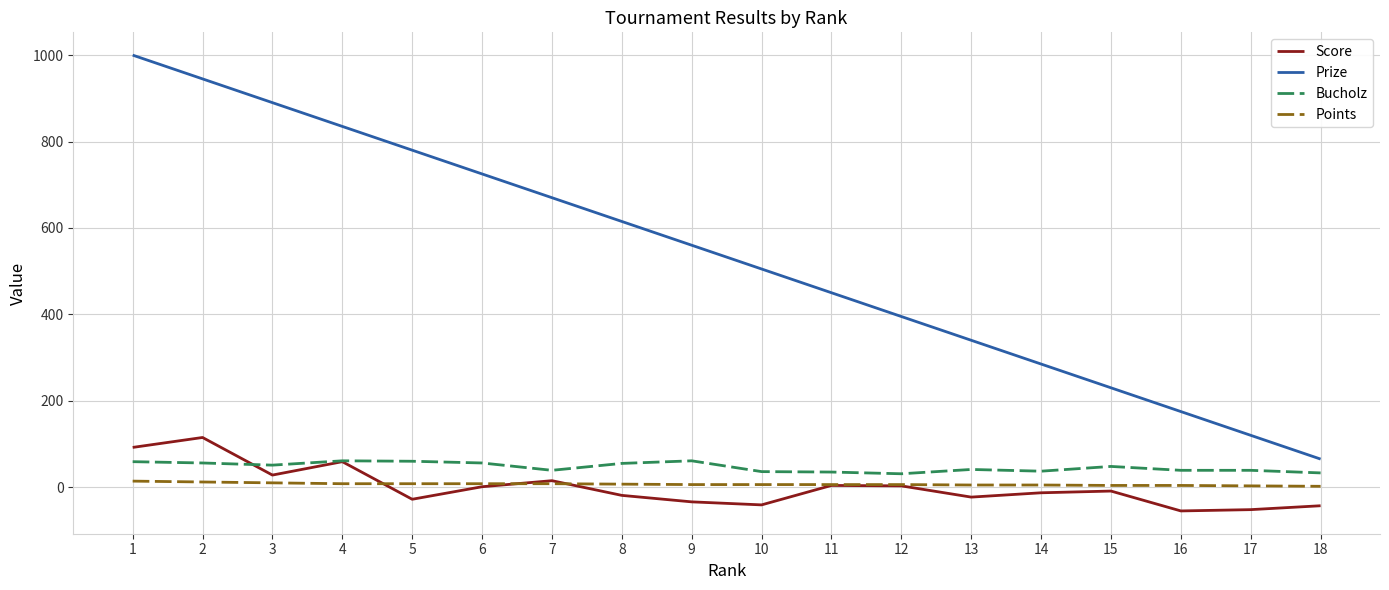

Which series changed the most between 7 and 18?

Prize